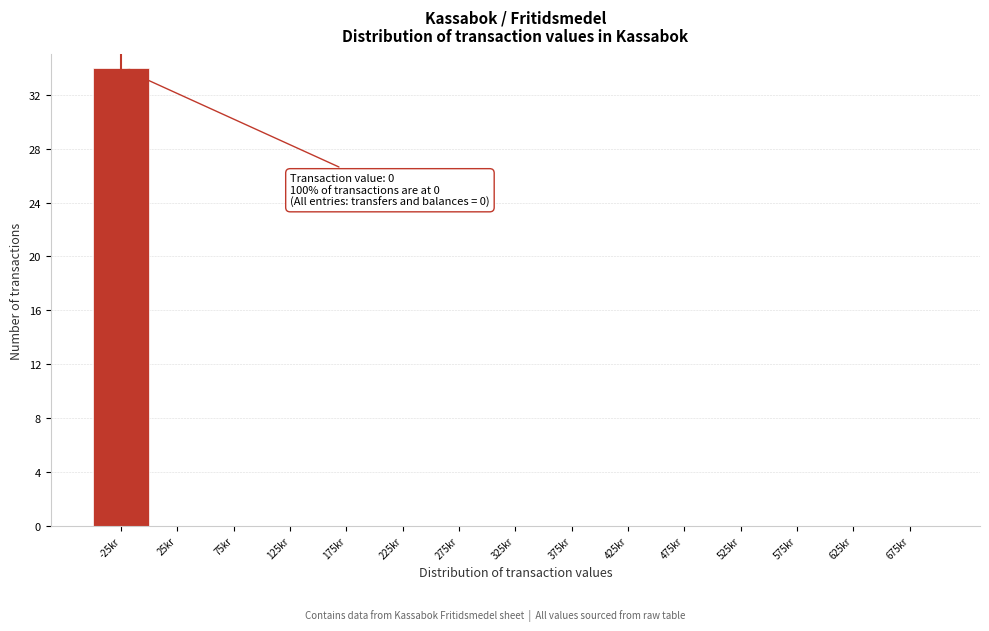

Reading left to right, what are all the values shown in this chart?

-25kr=34	25kr=0	75kr=0	125kr=0	175kr=0	225kr=0	275kr=0	325kr=0	375kr=0	425kr=0	475kr=0	525kr=0	575kr=0	625kr=0	675kr=0